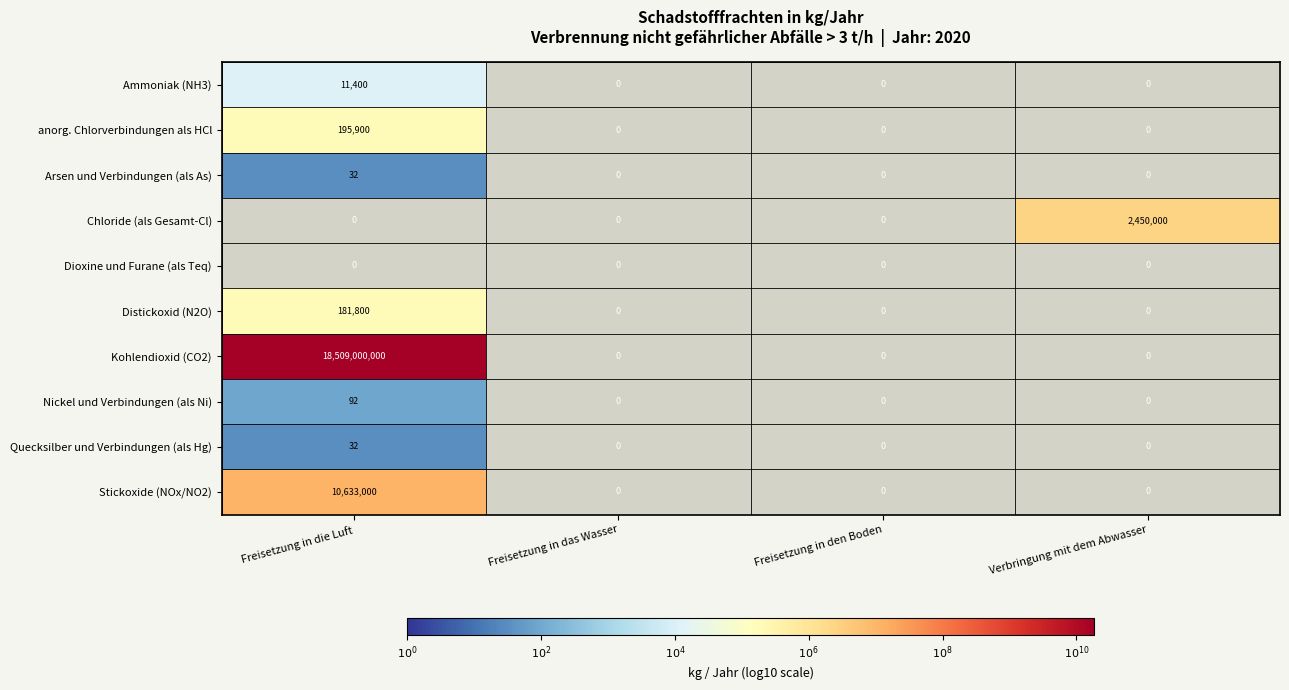

The value of Nickel und Verbindungen (als Ni) at Freisetzung in die Luft is 51. True or false?

False